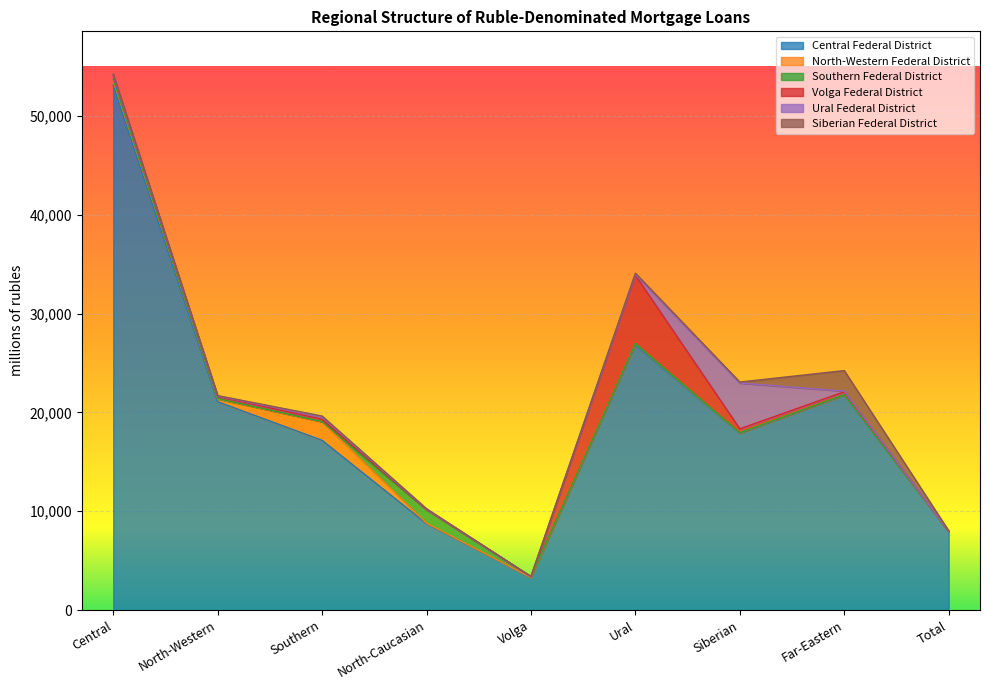

True or false: Southern Federal District and North-Western Federal District intersect in this chart.

True